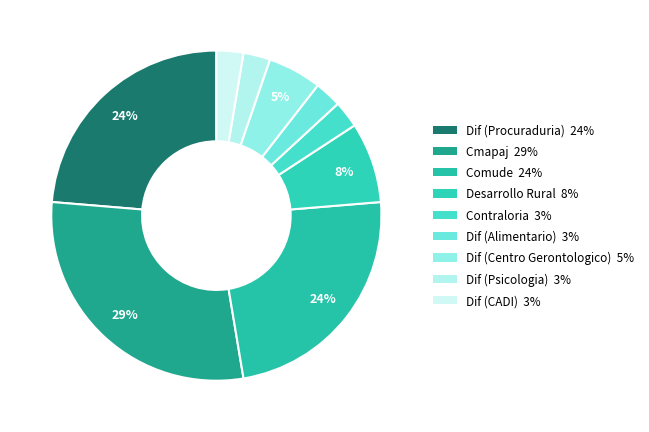

How many slices are in this pie chart?

9